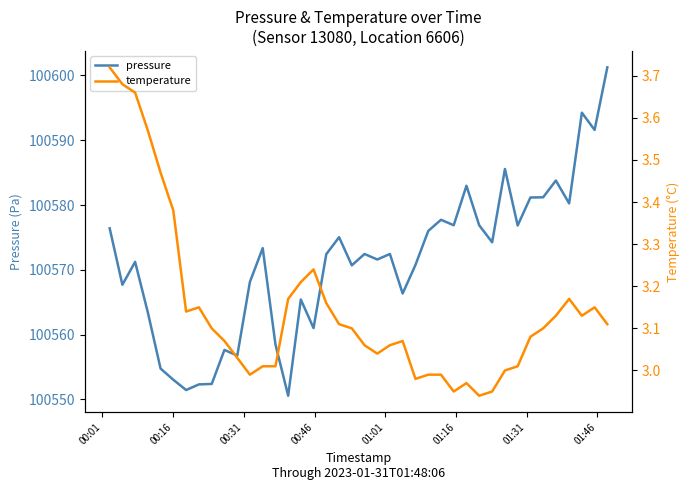

Does the chart display data point markers on the line(s)?

No